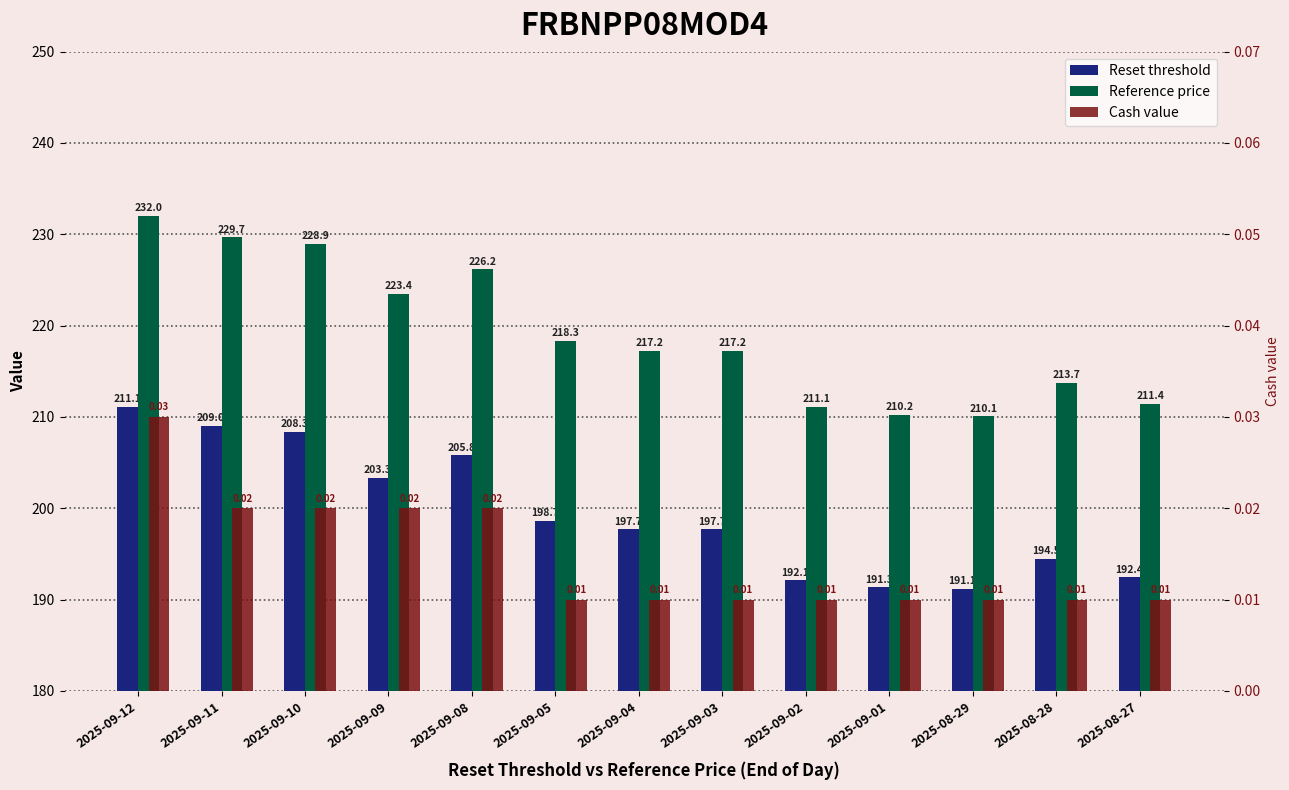

At how many categories does at least one series exceed 21?

13